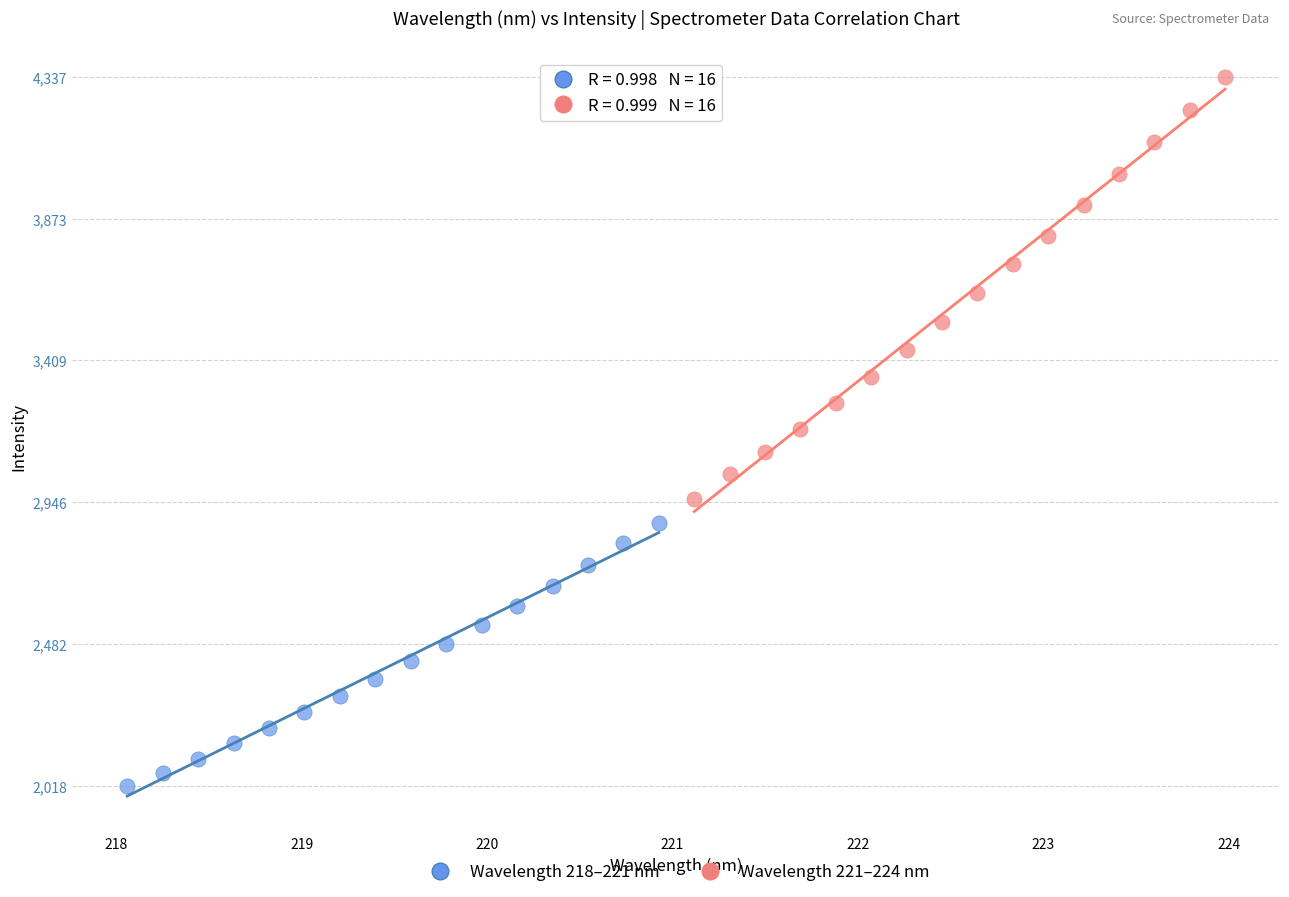

Which series contains the highest Y value?

Wavelength 221–224 nm